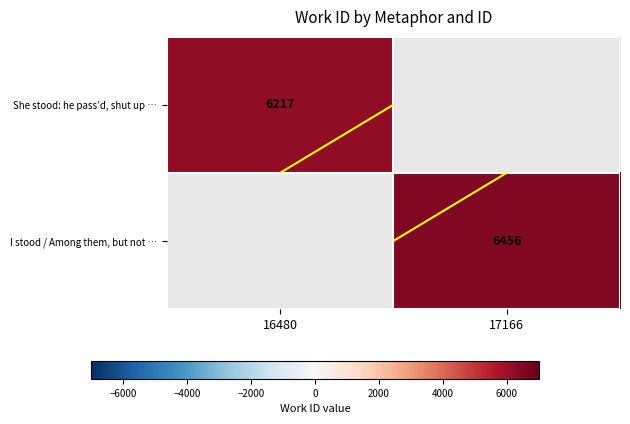

What is the greatest value displayed?

6456.0